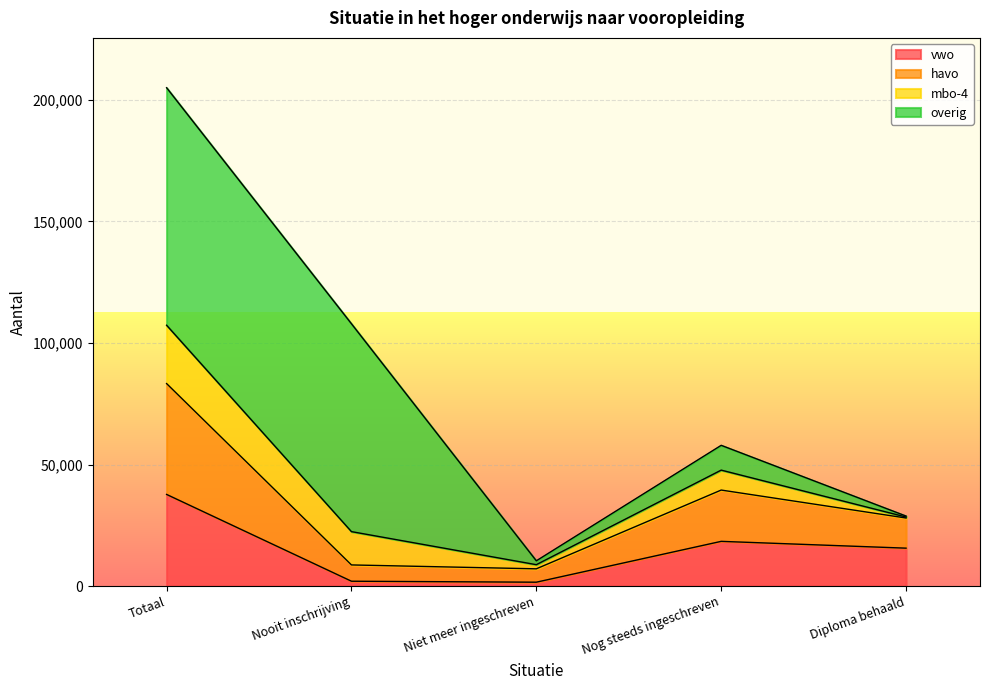

How many lines are shown in the chart?

4